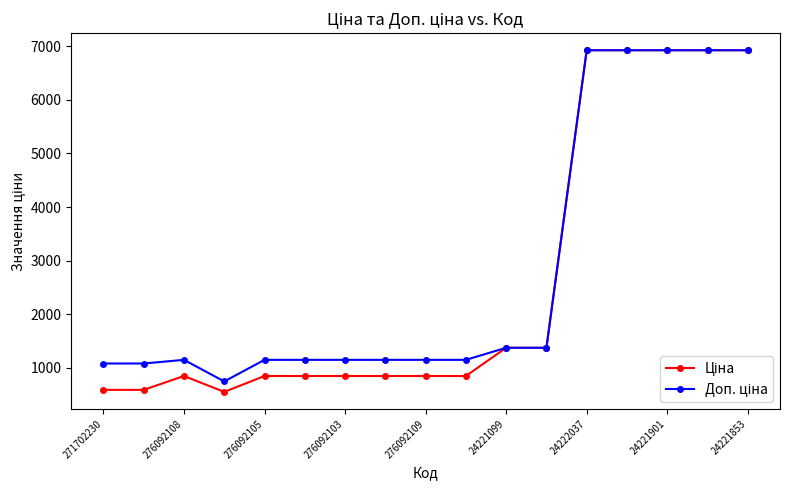

Does the chart have visible grid lines?

No